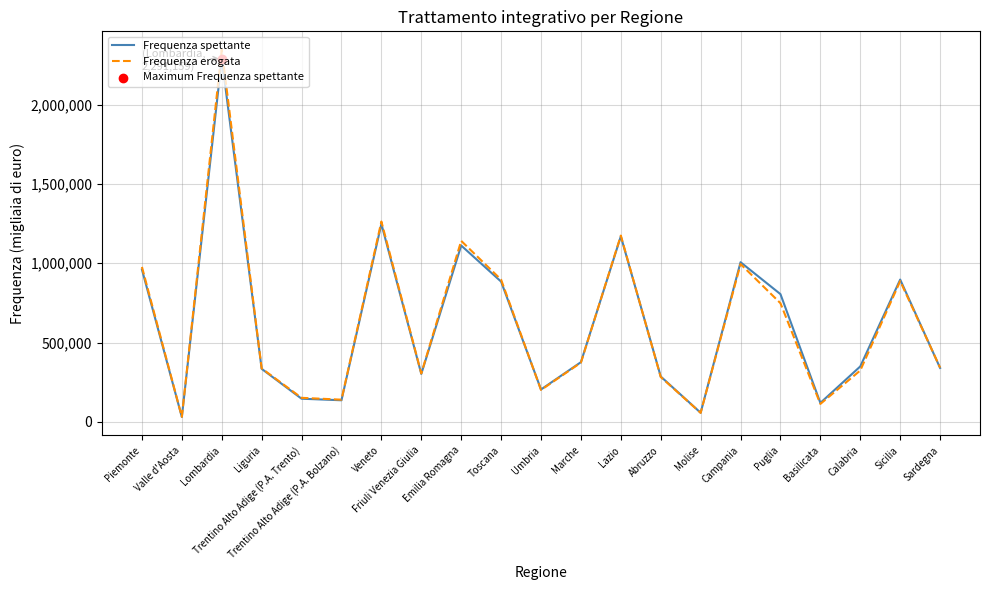

Is the value of Frequenza spettante at Calabria greater than the value of Frequenza erogata at Sicilia?

No